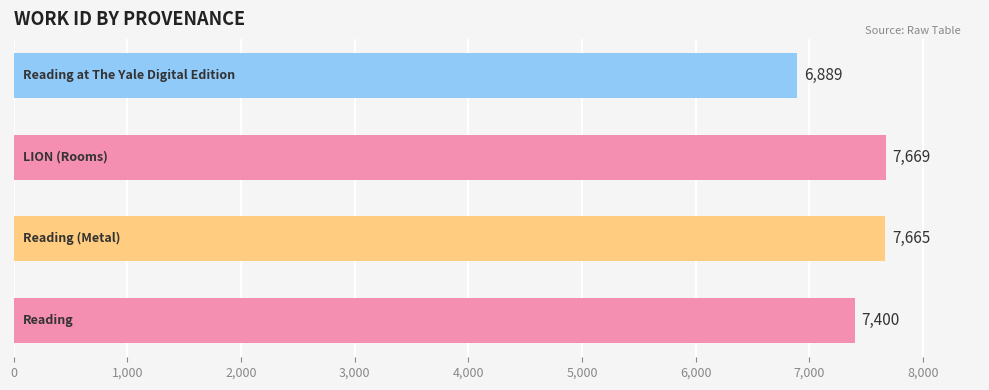

How many bars are there in total?

4